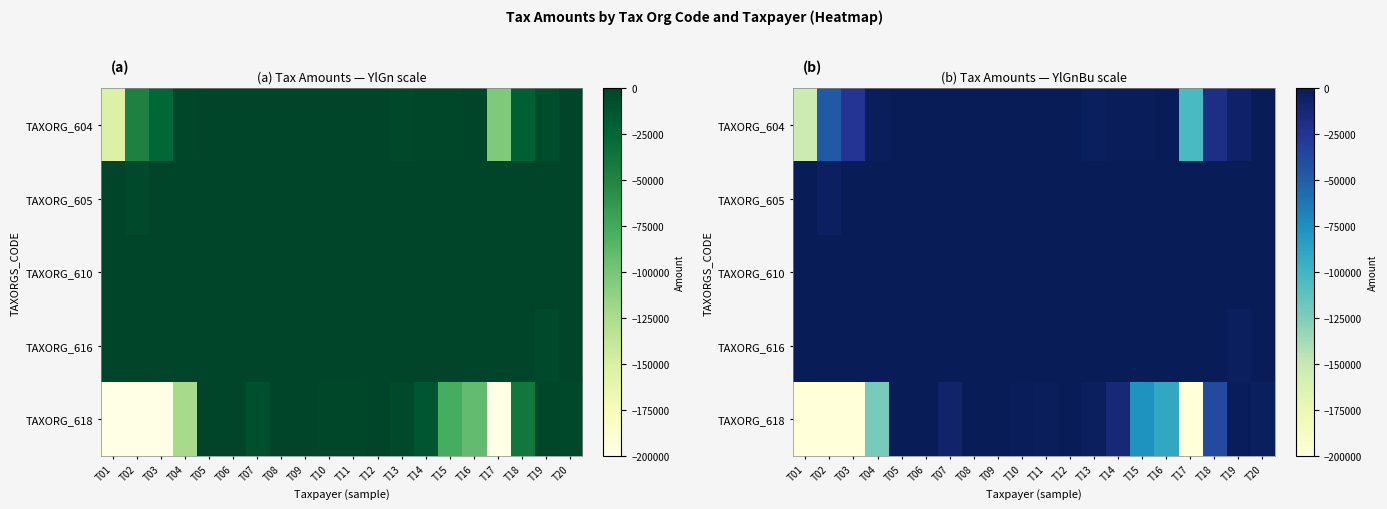

How many data points does each series have?

20